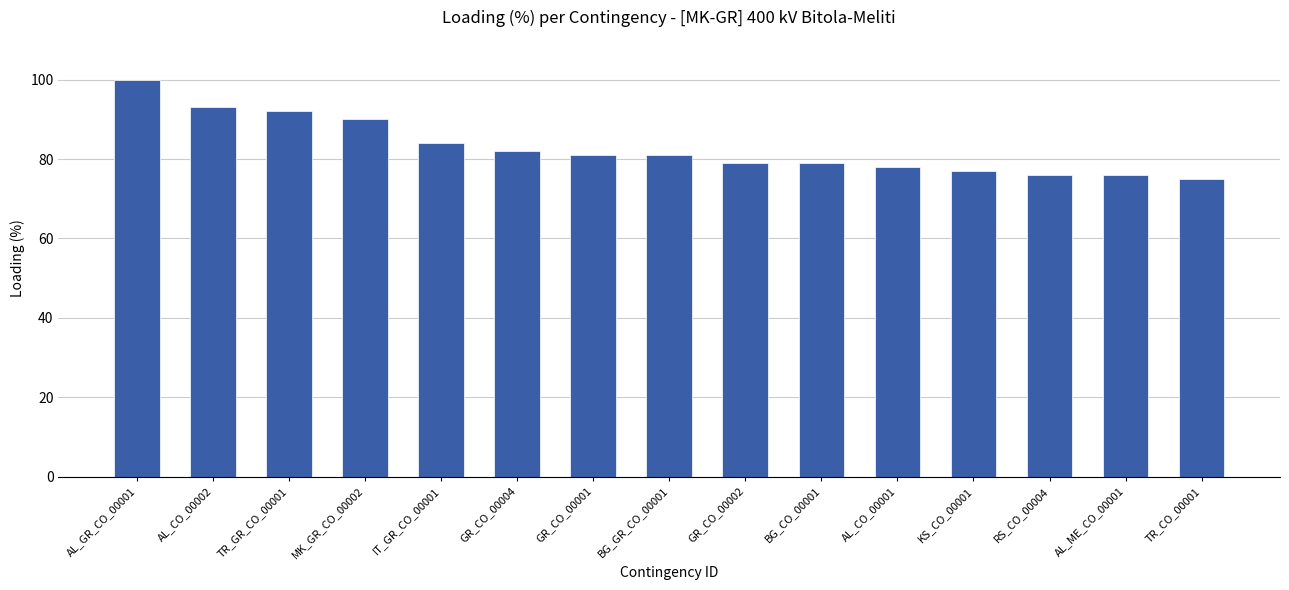

The value at TR_GR_CO_00001 is 152. True or false?

False